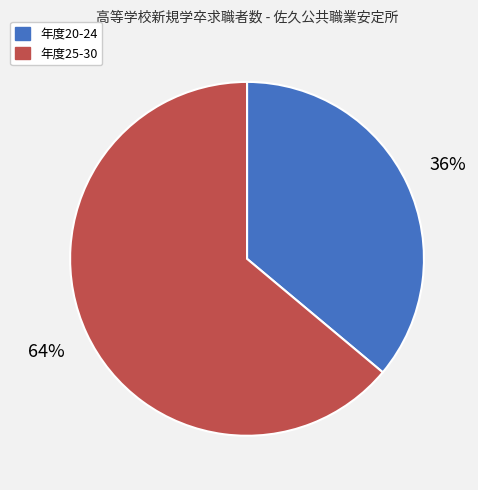

Is there any slice that represents more than half of the pie?

Yes